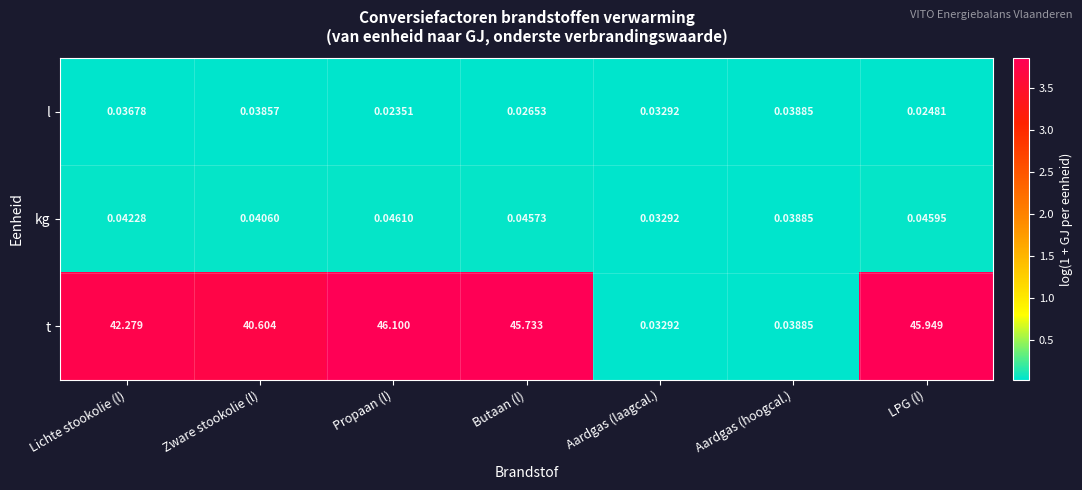

Rank the series by their maximum value, from highest to lowest.

t, kg, l